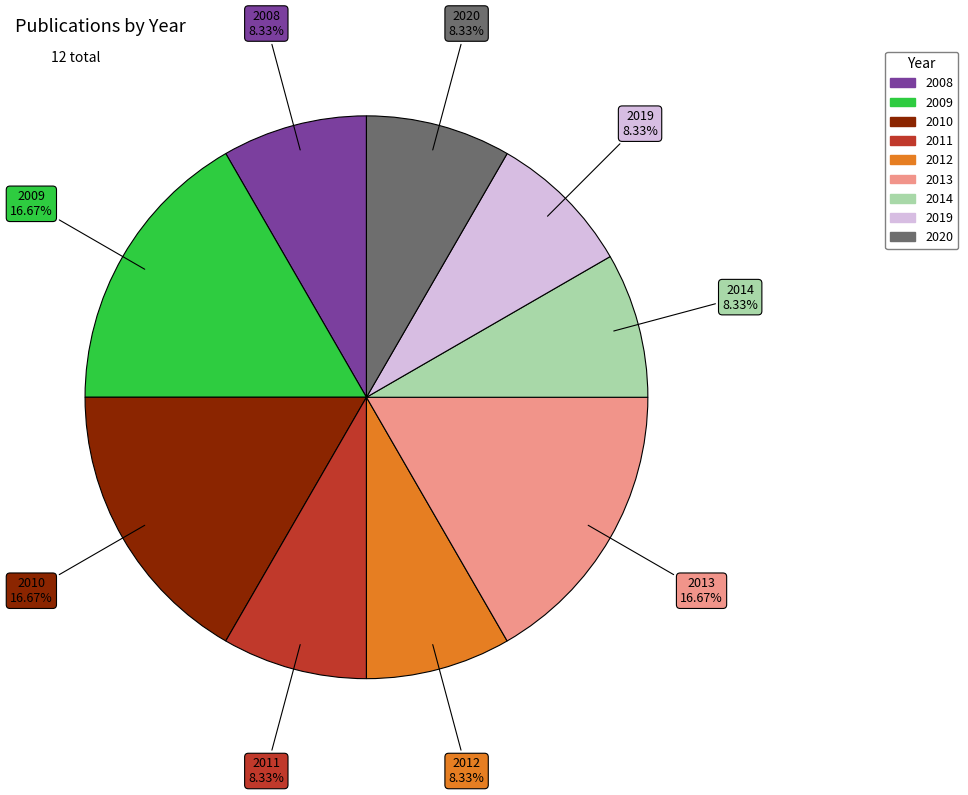

Do 2009 and 2012 together represent more than half of the pie?

No